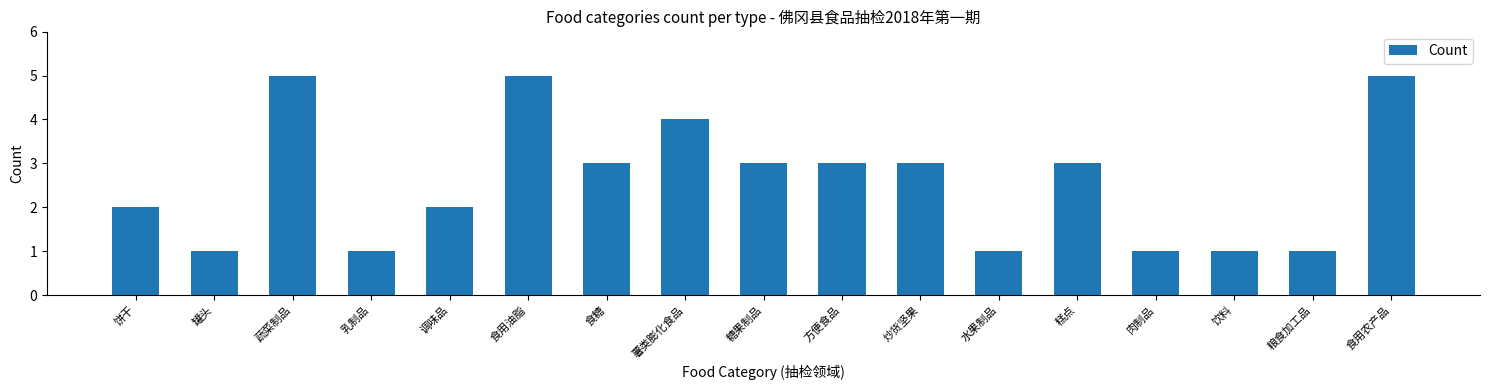

The chart shows a value of 1 at 调味品. True or false?

False